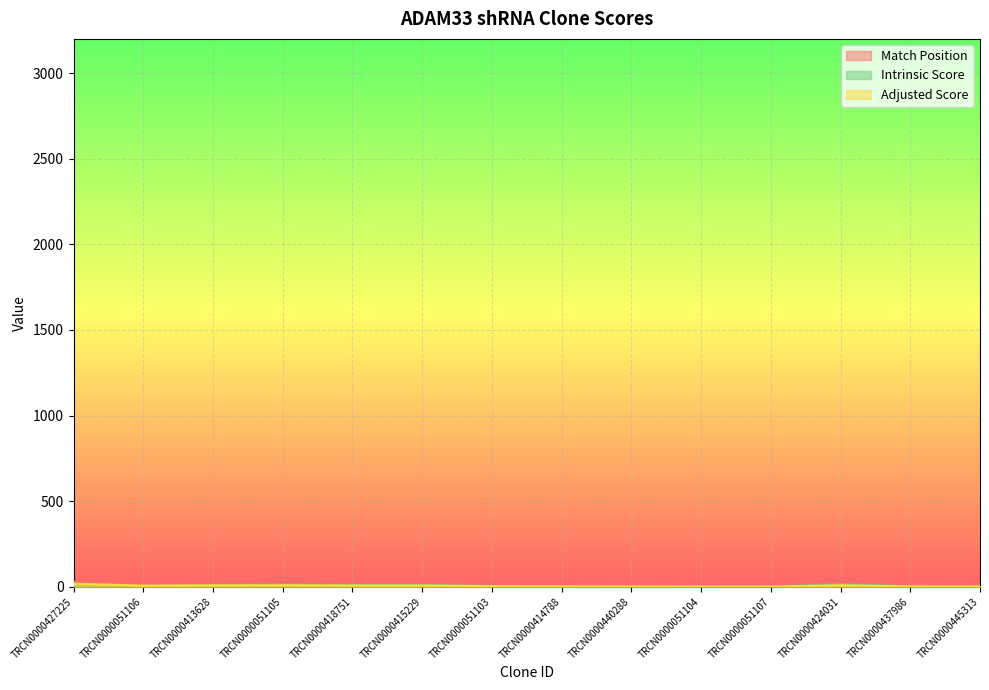

What are all the series names shown in the legend?

Match Position, Adjusted Score, Intrinsic Score